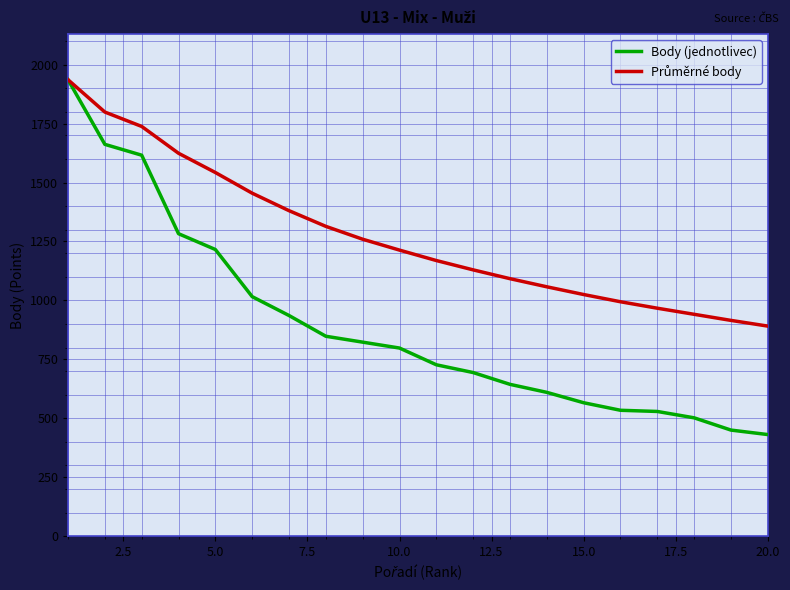

Which series has the largest range (max minus min)?

Body (jednotlivec)